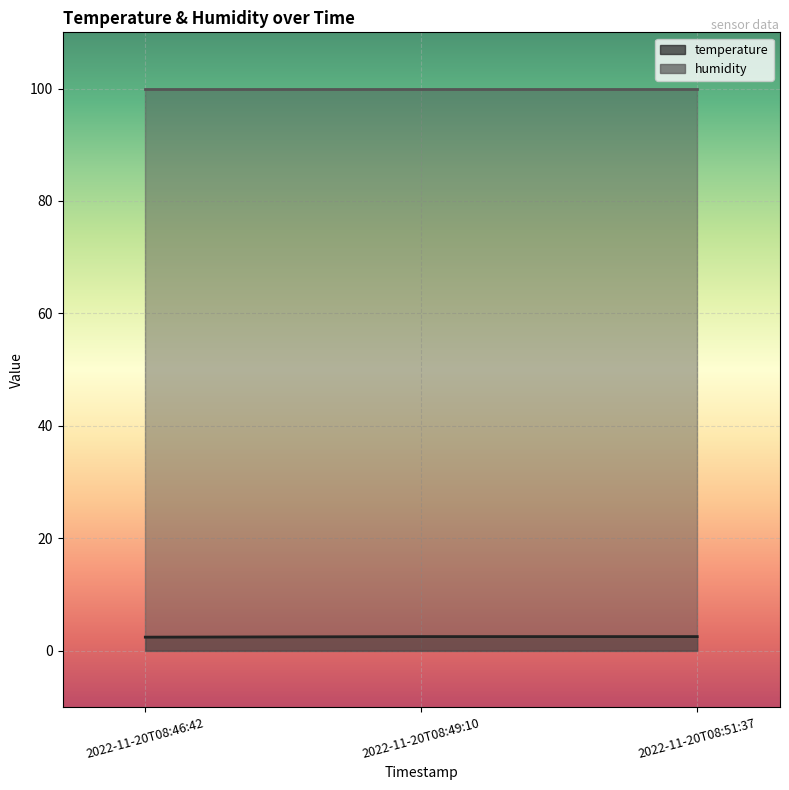

What is the difference between the maximum and minimum values?

0.1